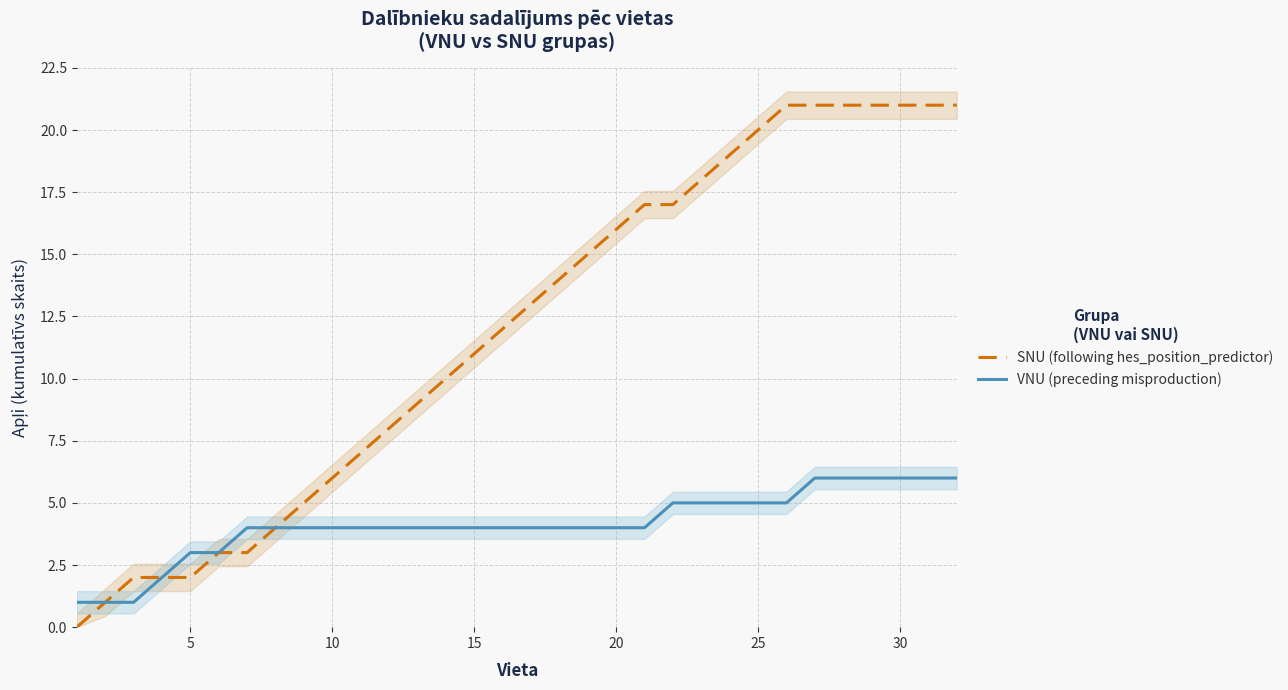

What is the highest value of the SNU (following hes_position_predictor) series?

21